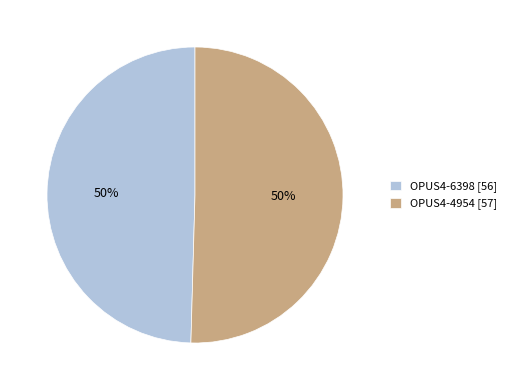

To the nearest percent, what is the average slice percentage?

50%